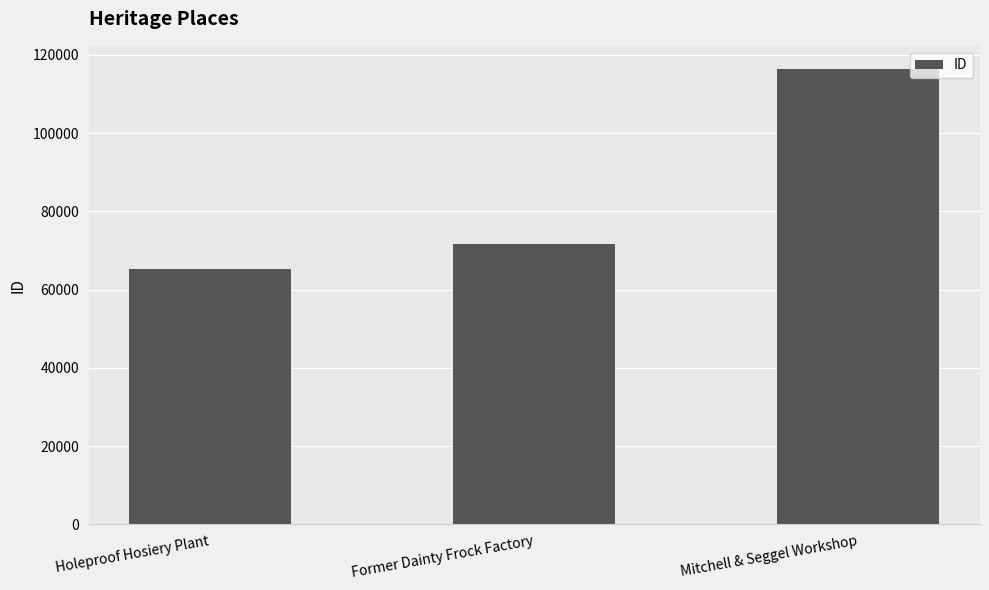

Where is the data nearest to the value 90836?

Former Dainty Frock Factory